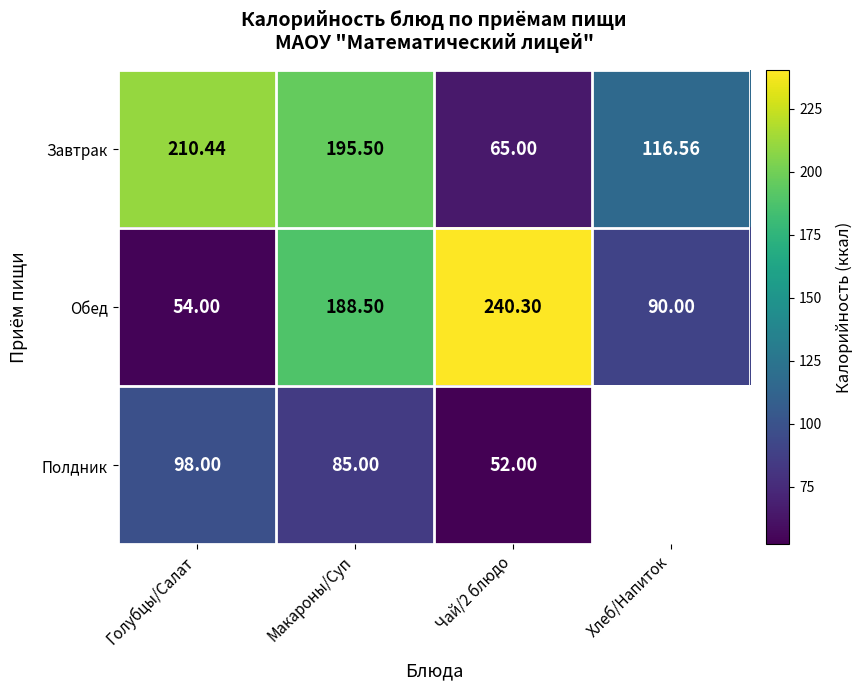

What is the difference between the Завтрак values at Хлеб/Напиток and Чай/2 блюдо?

51.6